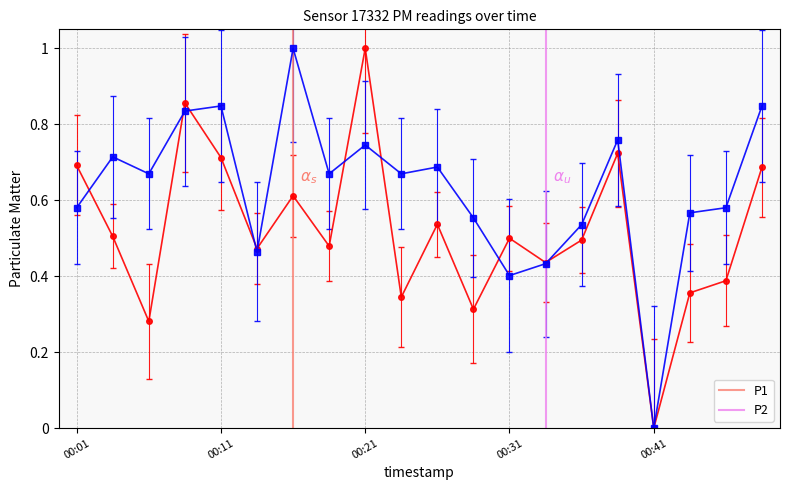

True or false: P2 and P1 intersect in this chart.

True